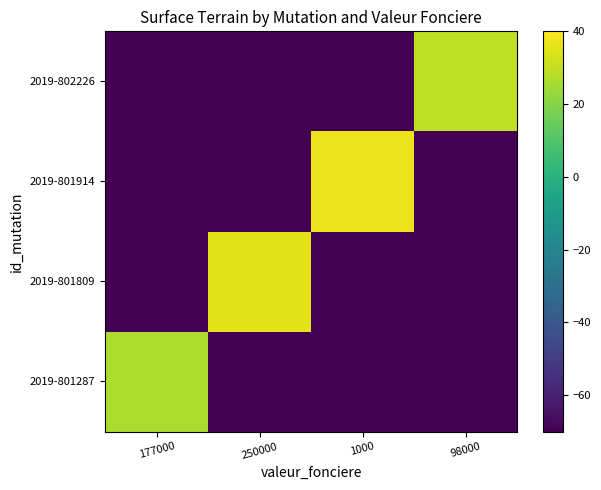

Reading right to left, list all the values displayed in this chart.

2019-801287: 98000=-70.0	1000=-70.0	250000=-70.0	177000=26.4
2019-801809: 98000=-70.0	1000=-70.0	250000=35.6	177000=-70.0
2019-801914: 98000=-70.0	1000=36.8	250000=-70.0	177000=-70.0
2019-802226: 98000=29.6	1000=-70.0	250000=-70.0	177000=-70.0